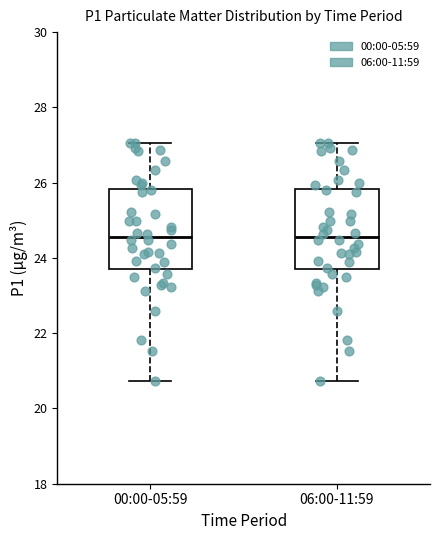

Where does the upper whisker of the box for 00:00-05:59 end on the y-axis? The values are not printed on the chart, so give them approximately, as read against the axis.

27.0